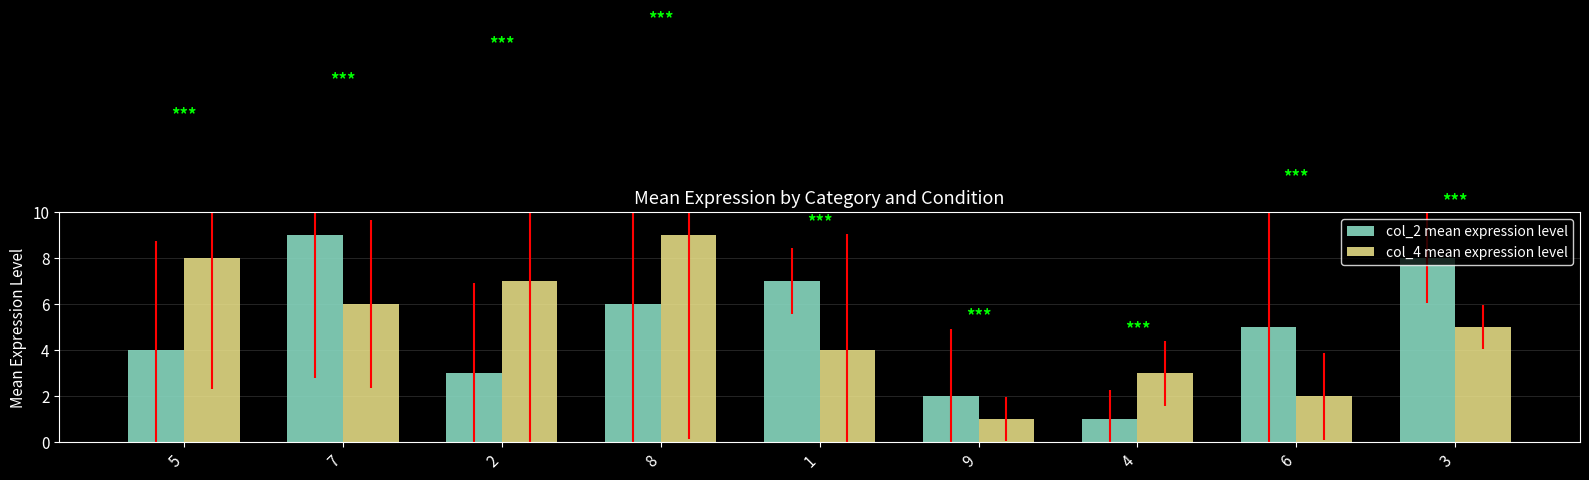

What position from the right is 1?

5